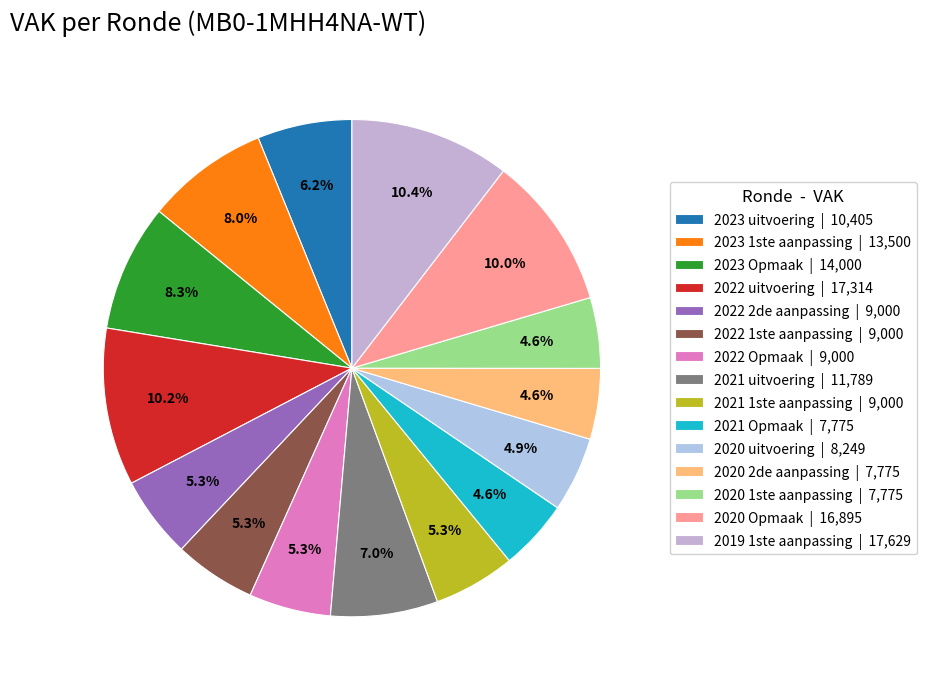

How many segments does this pie chart have?

15